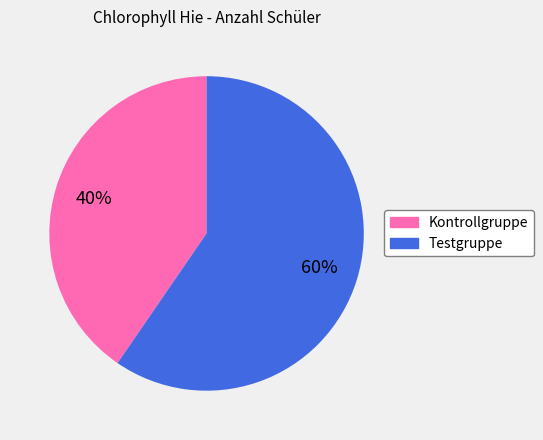

Between Kontrollgruppe and Testgruppe, which is larger?

Testgruppe